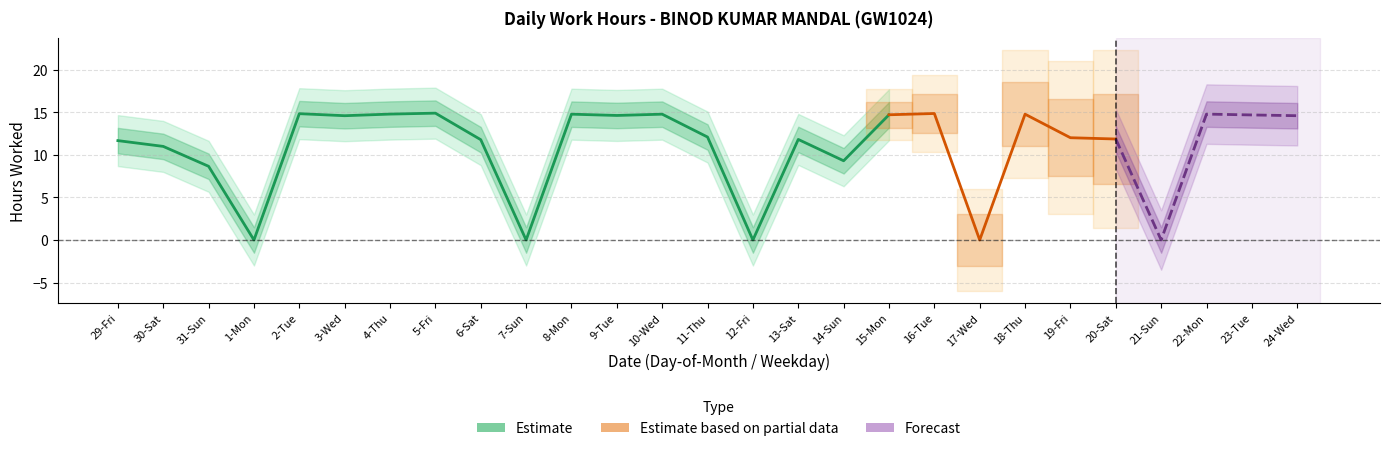

True or false: the data shows 5.4 at 15-Mon.

False